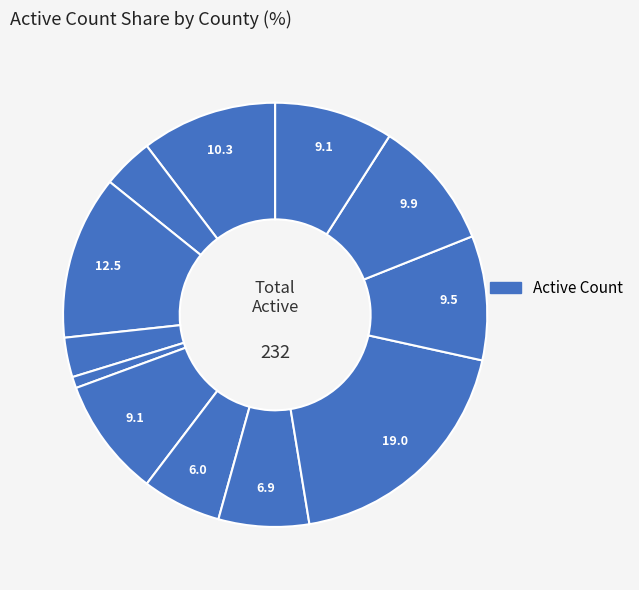

How many segments does this pie chart have?

12